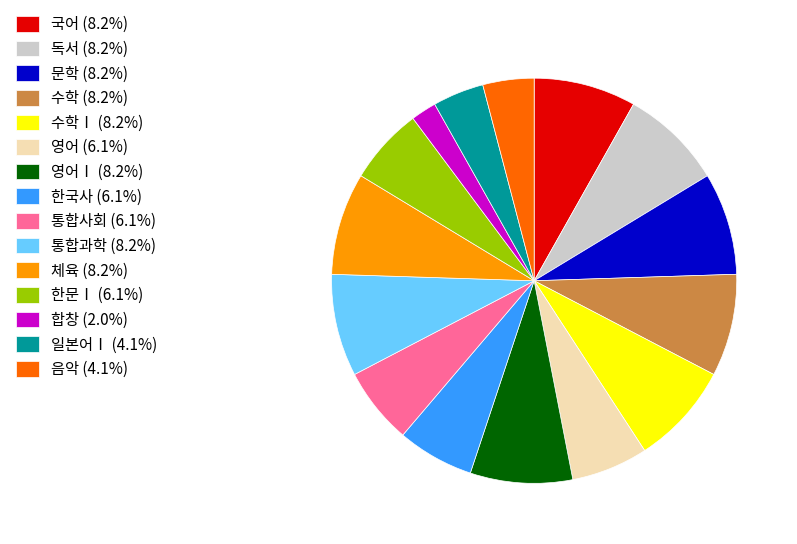

Approximately how many times larger is the value at 영어Ⅰ (8.2%) compared to 수학Ⅰ (8.2%)?

1.0